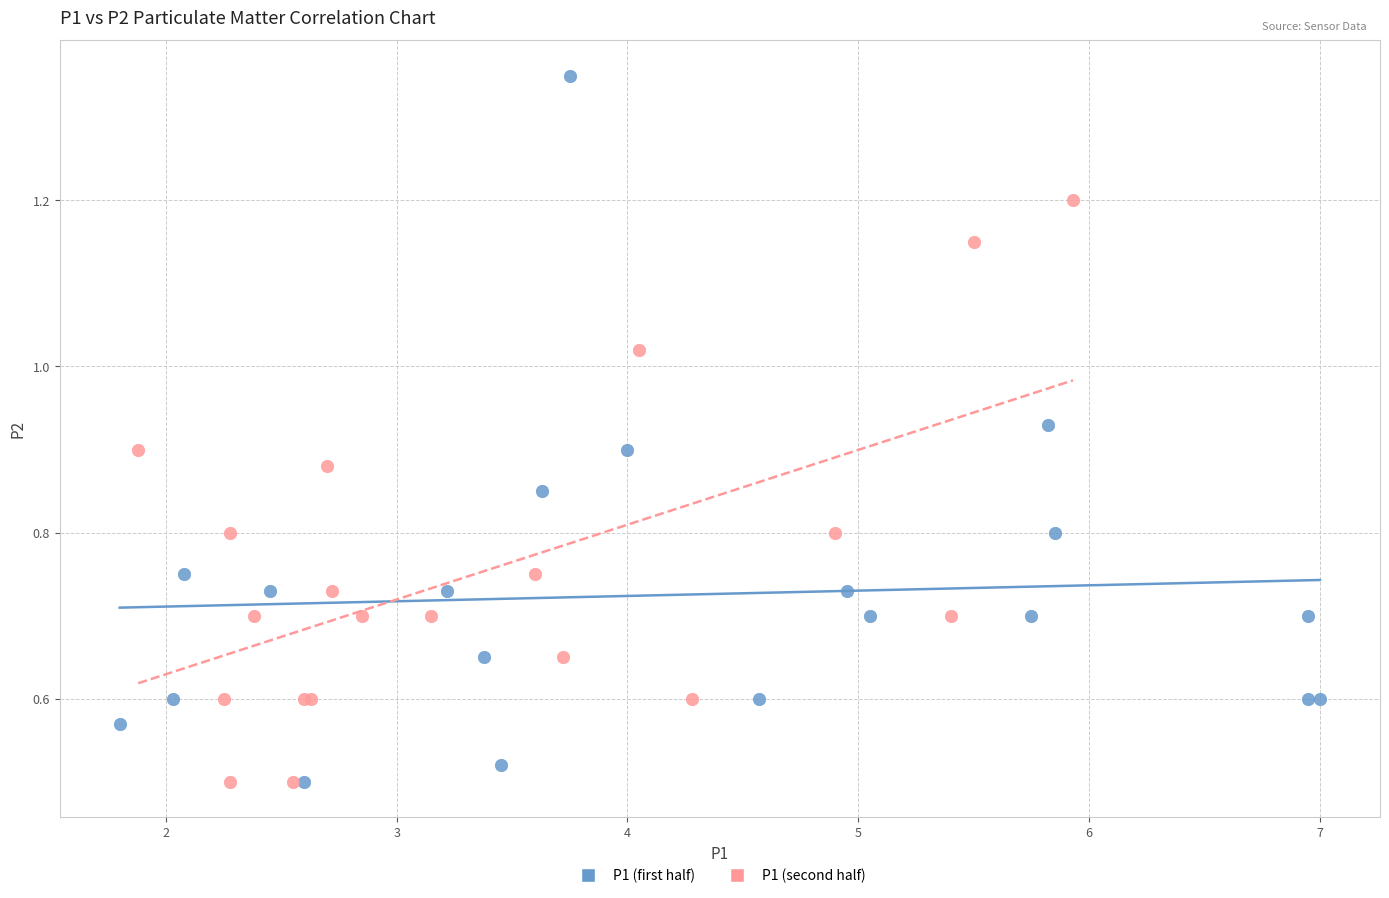

Which series has the largest Y range (max minus min)?

P1 (first half)